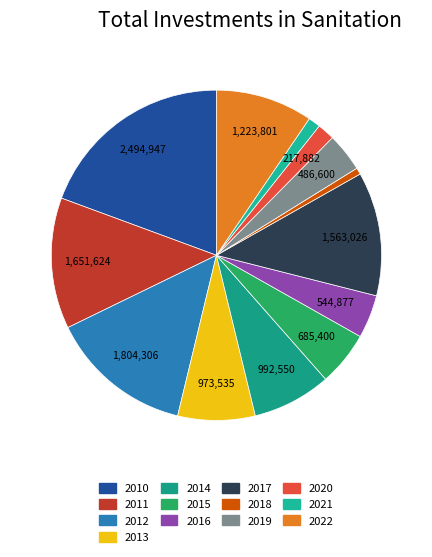

Is 2012 the majority of the pie?

No